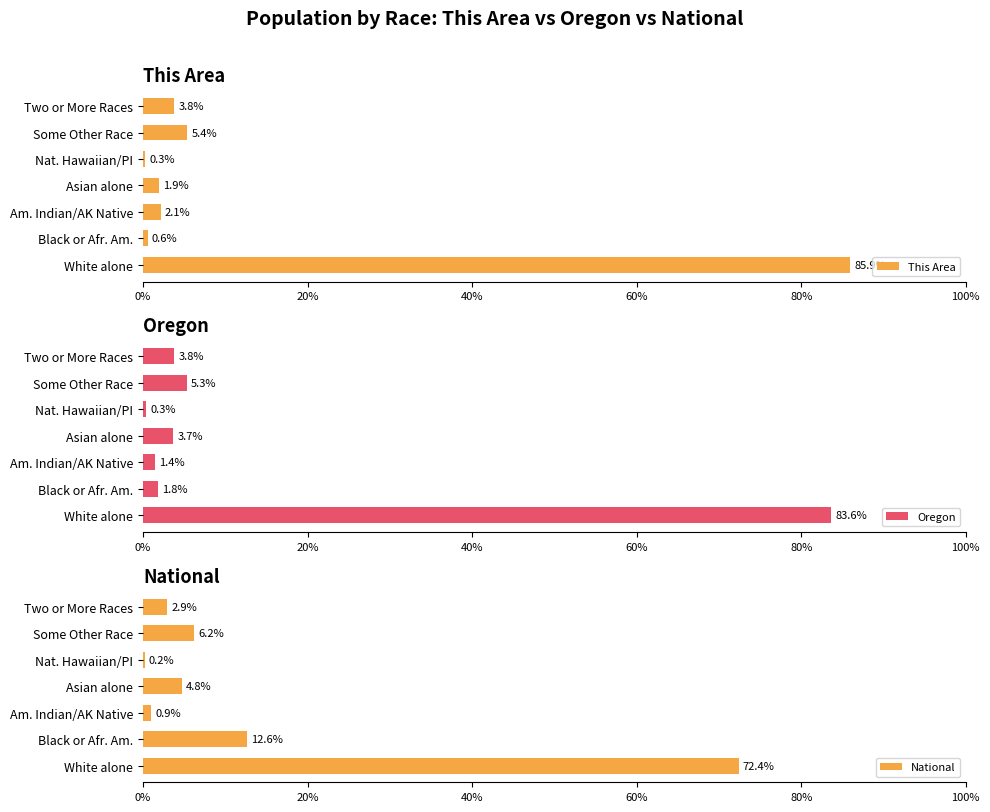

What is the lowest value of the National series?

0.2